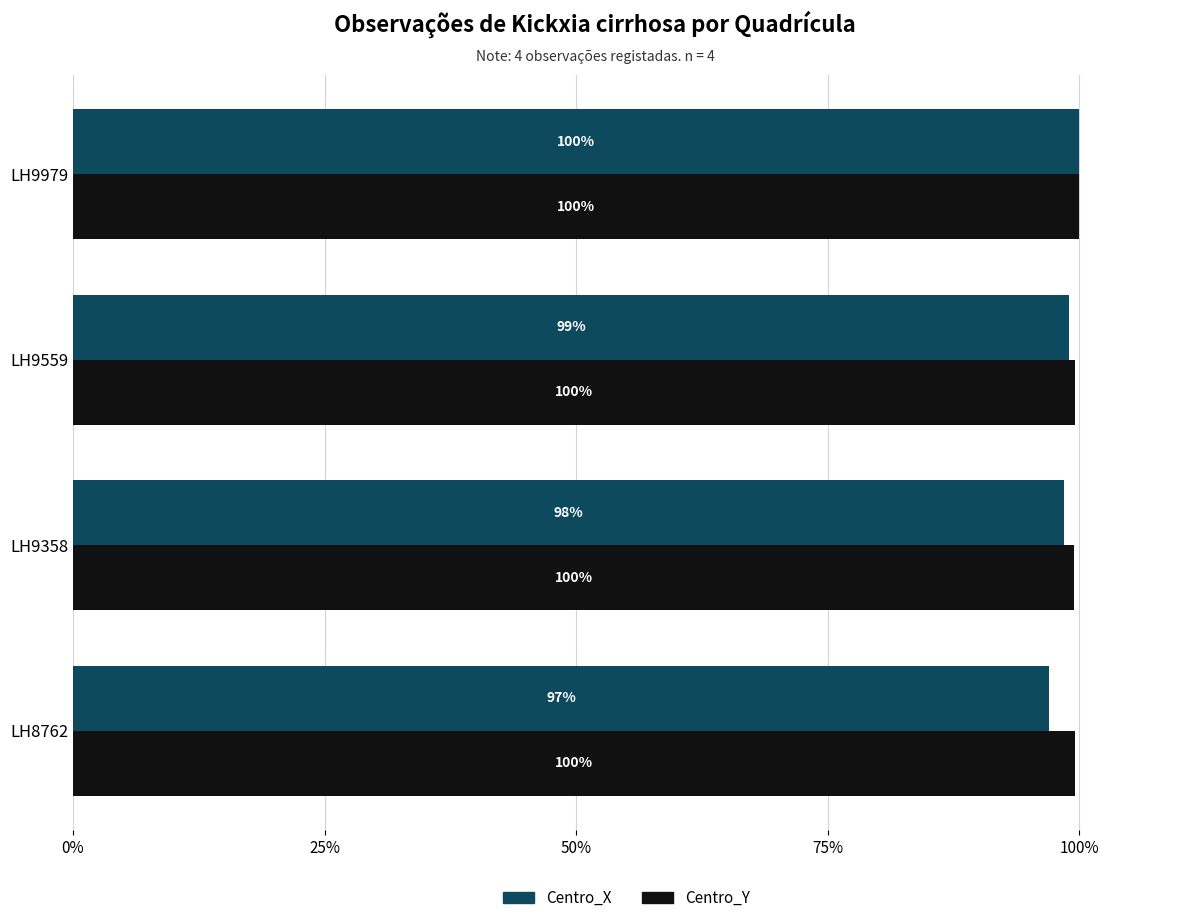

Which series changed the most between LH9559 and LH9979?

Centro_X